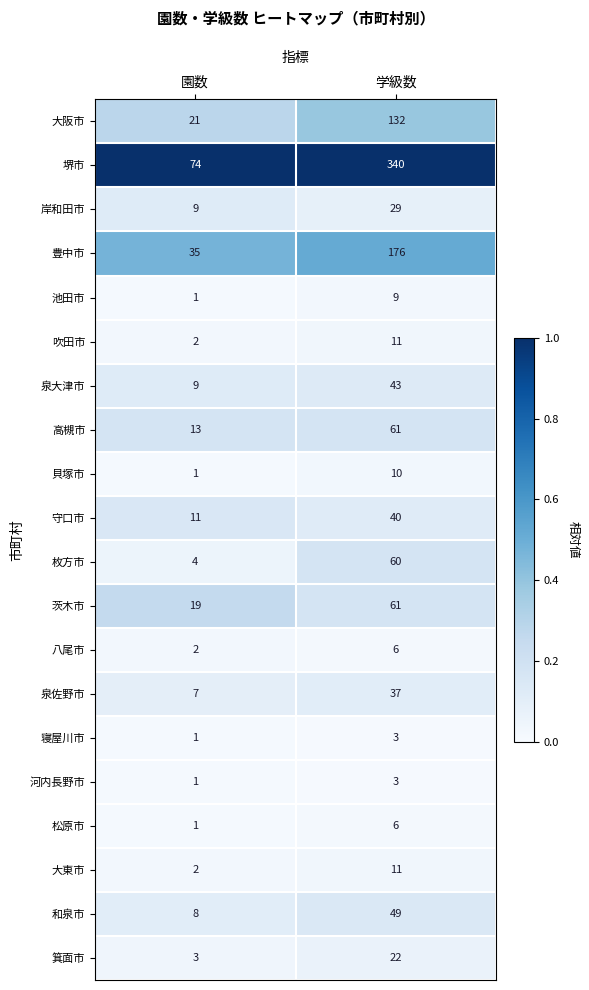

Which label corresponds to the smallest value in the chart?

園数